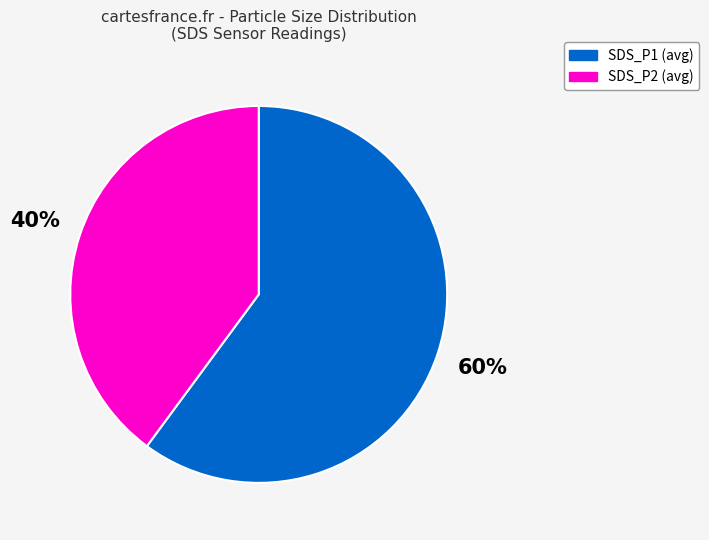

Is there any slice that represents more than half of the pie?

Yes